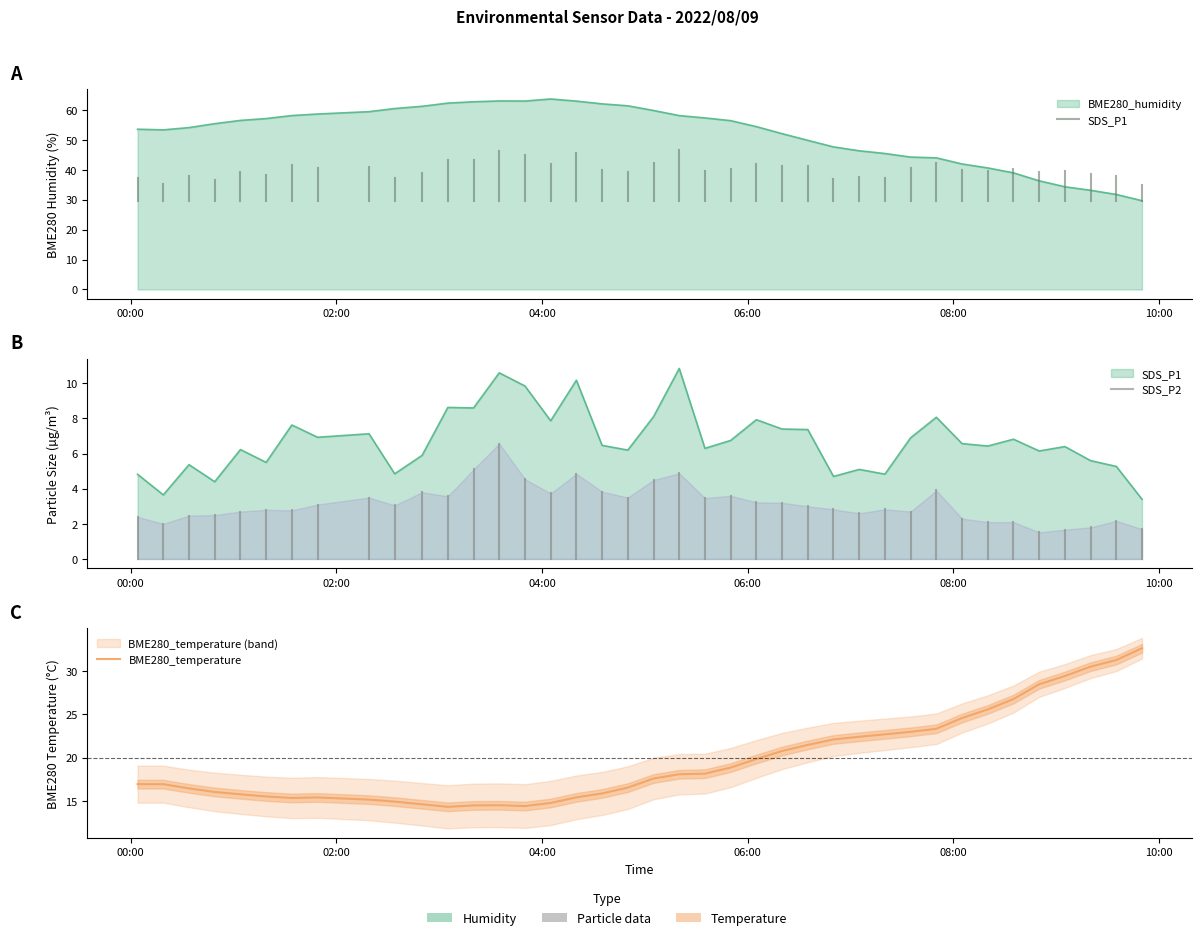

At which category does the chart reach its peak across all series?

2022/08/09 04:05